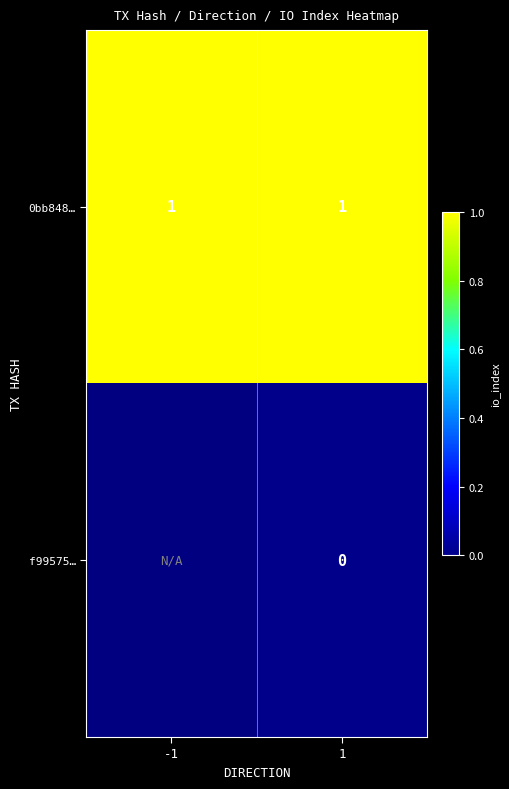

How many distinct data groups are displayed?

2